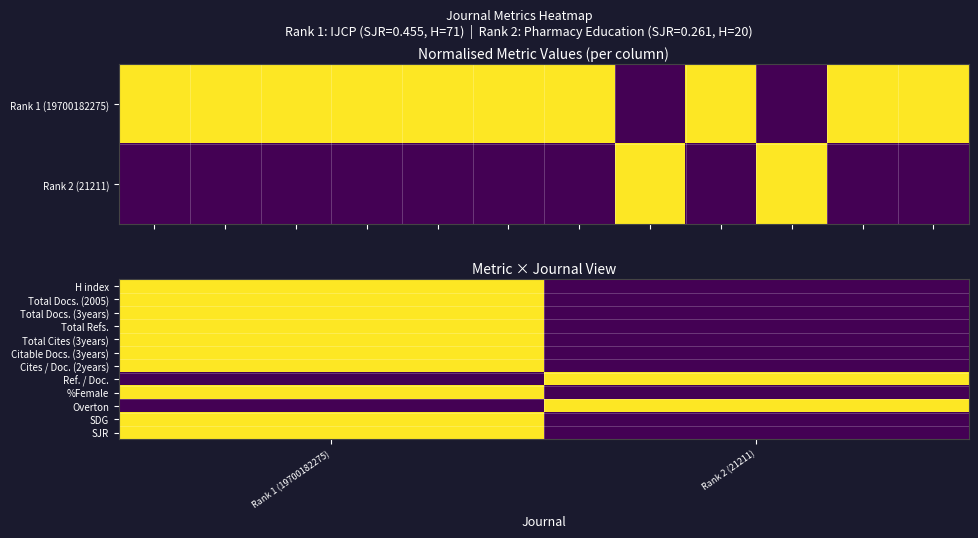

Which series has the largest total across all categories?

H index